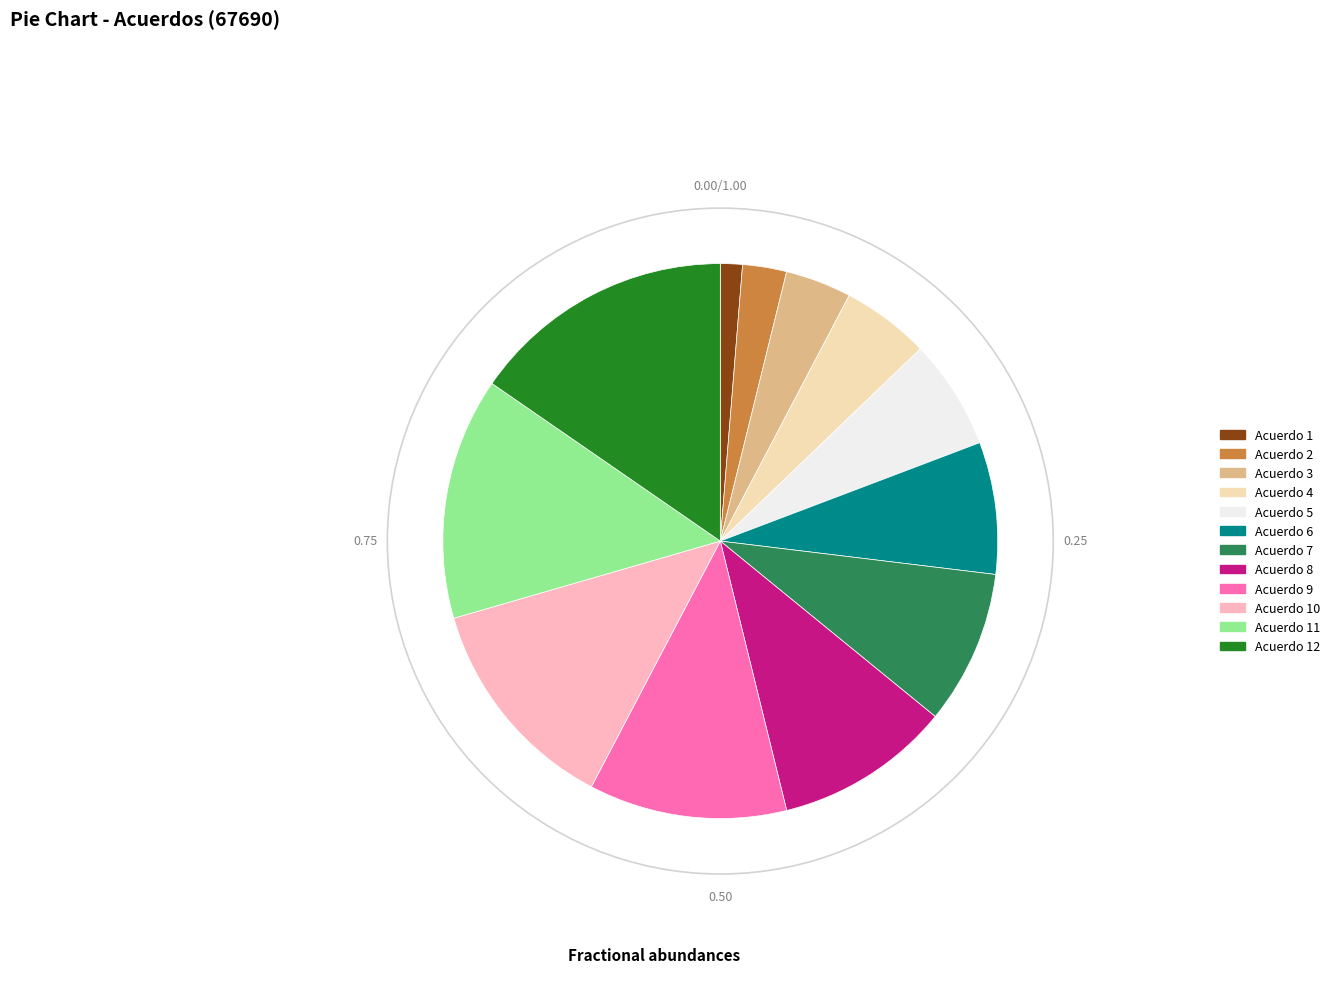

Is it true that Acuerdo 11 is 24% of the pie?

False